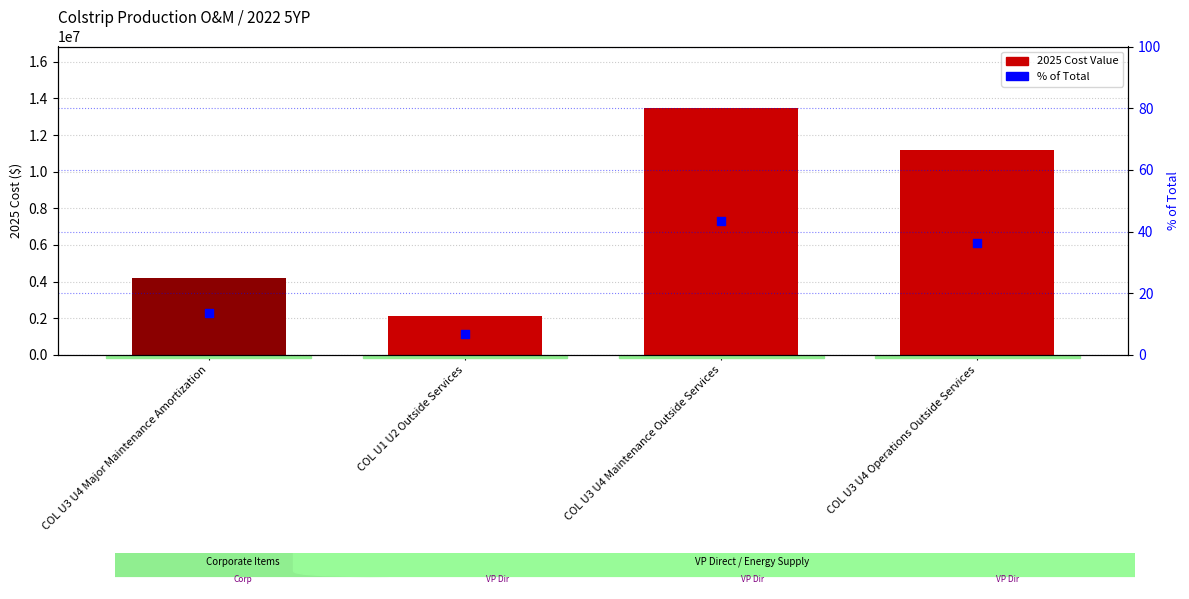

Which series has the widest spread of Y values?

2025 Value